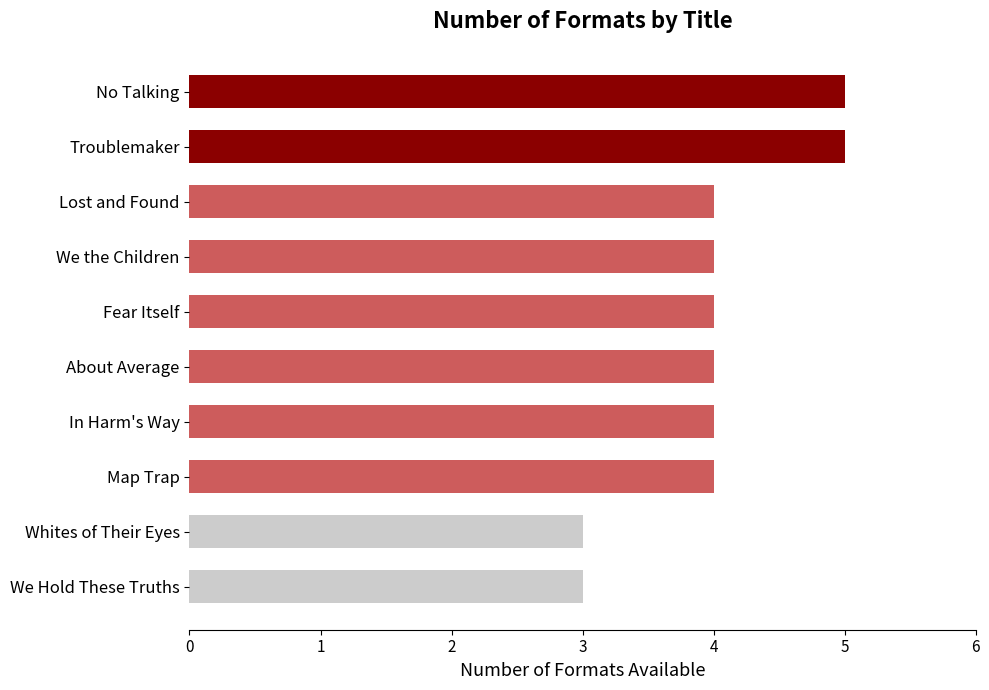

The value at We the Children is 2. True or false?

False